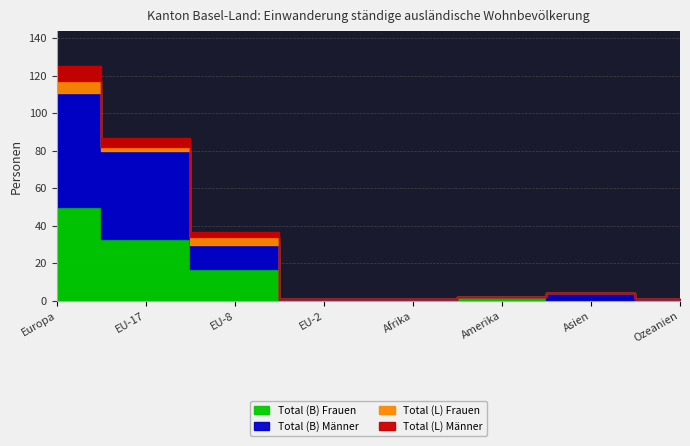

What is the sum of all Total (B) Frauen values?

102